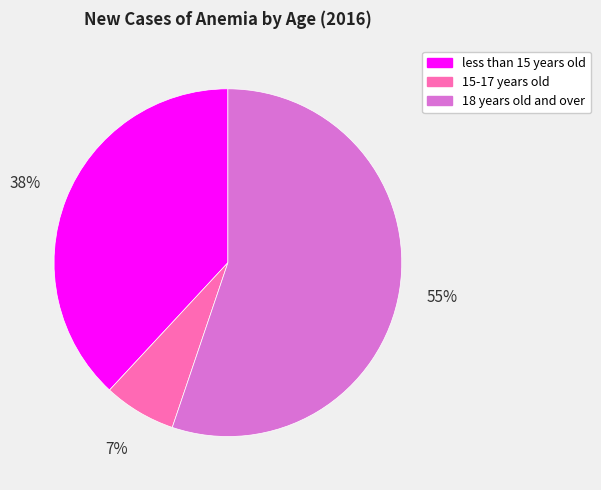

To the nearest percent, what is the difference between the 18 years old and over and 15-17 years old slice percentages?

48%